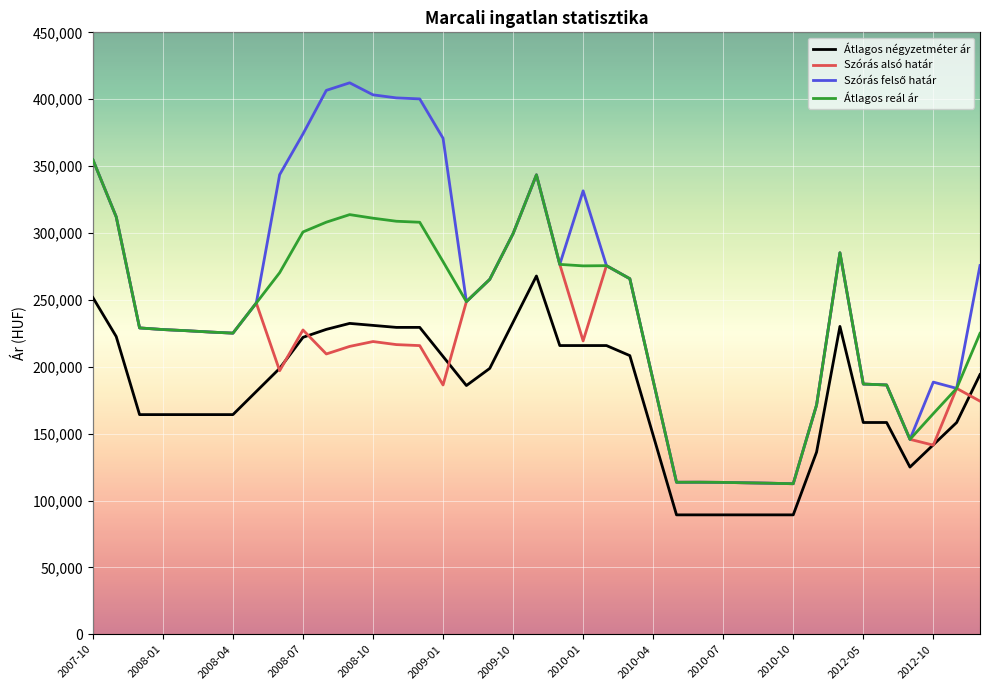

What is the greatest value displayed?

412264